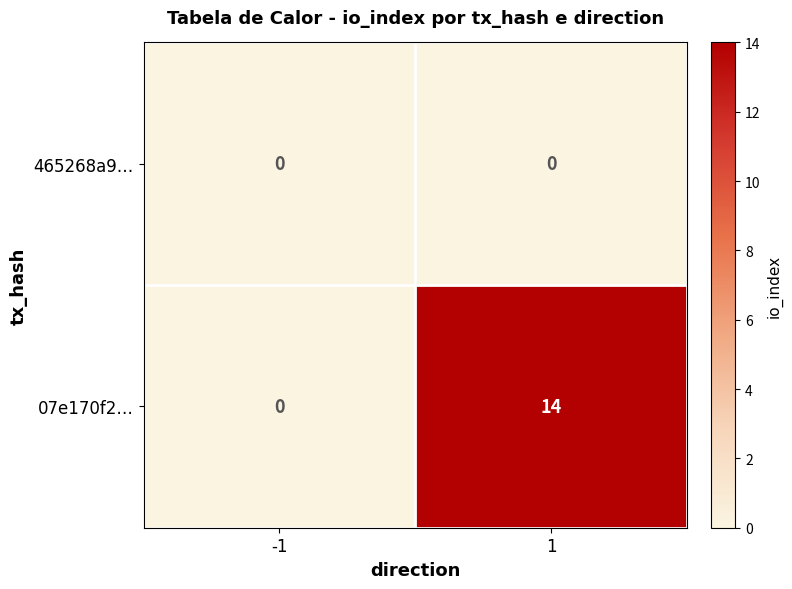

The 07e170f2… series shows -5 at -1. True or false?

False